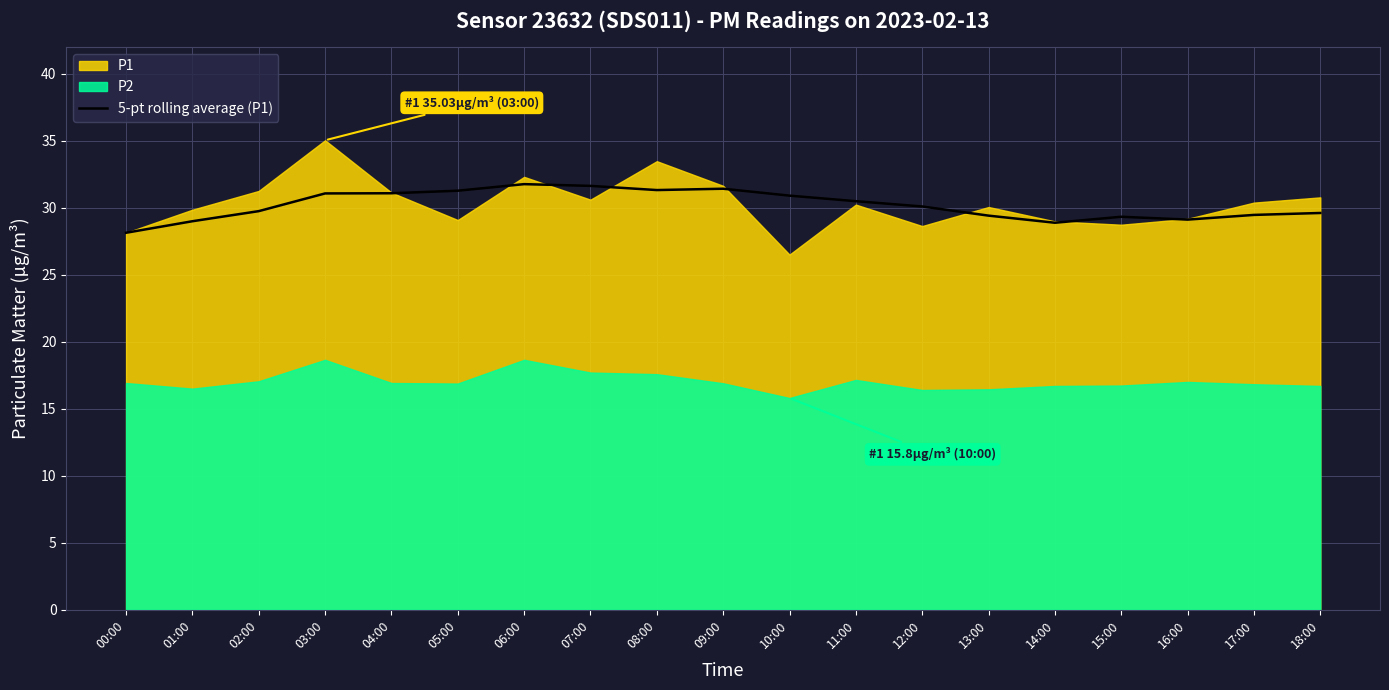

Is it true that the value at 13:00 is 29.4?

True